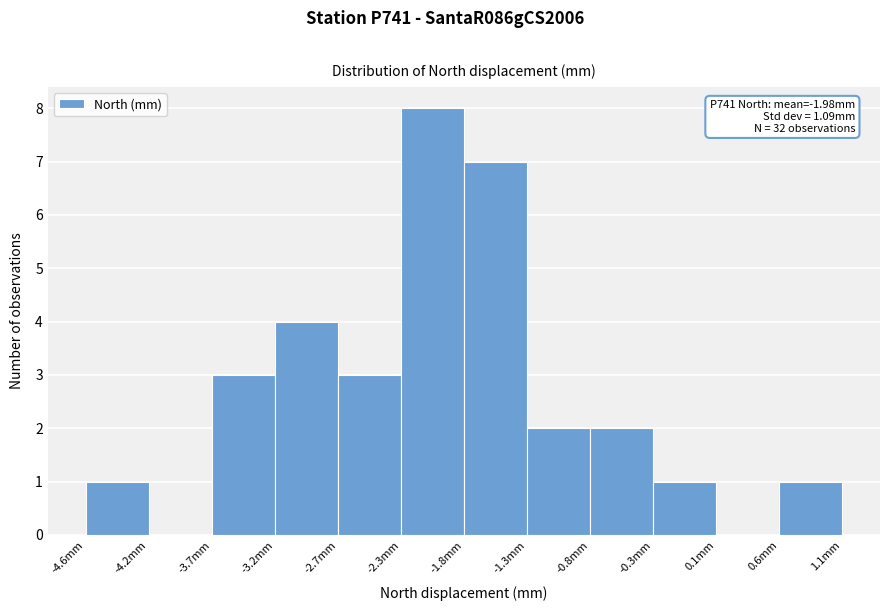

Over which range of the x-axis is the bar tallest?

-2.25 to -1.75